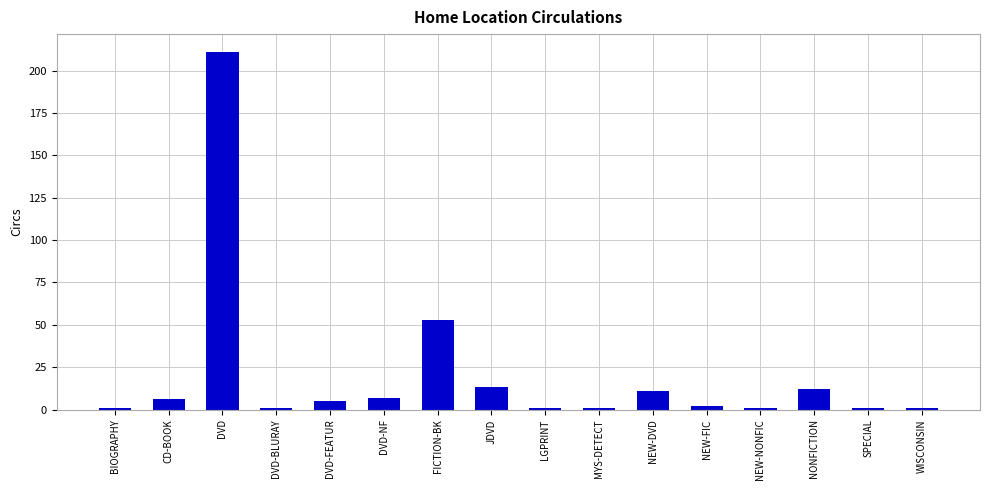

Which label corresponds to the largest value in the chart?

DVD